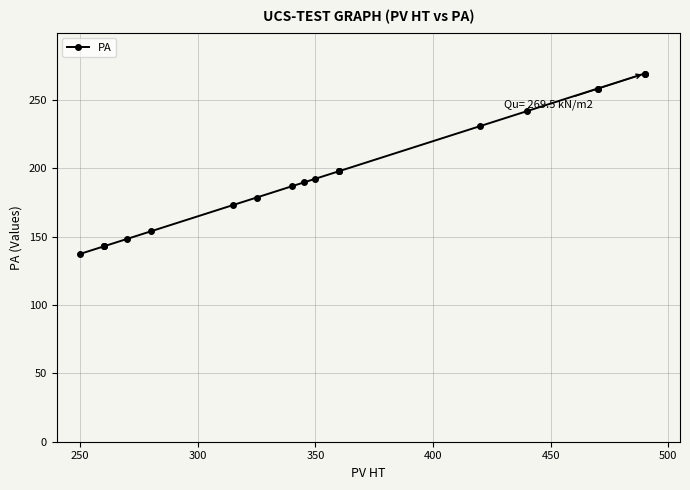

Does the chart have visible grid lines?

Yes